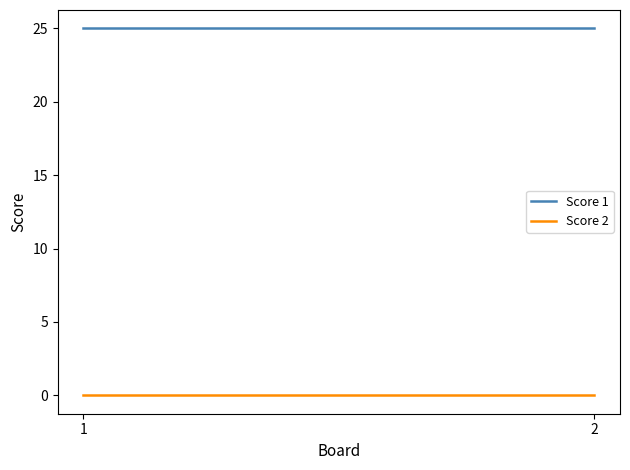

Reading right to left, list all the values displayed in this chart.

Score 1: 25	25
Score 2: 0	0